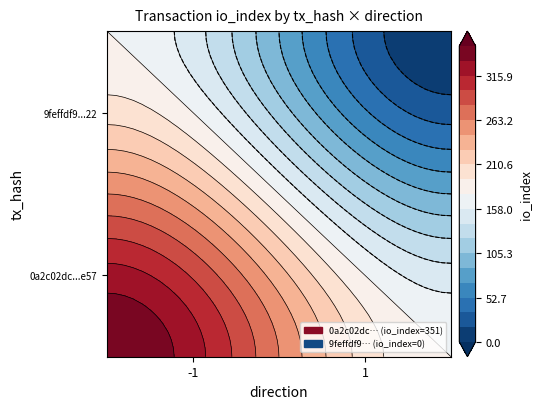

What is the maximum value shown in the chart?

351